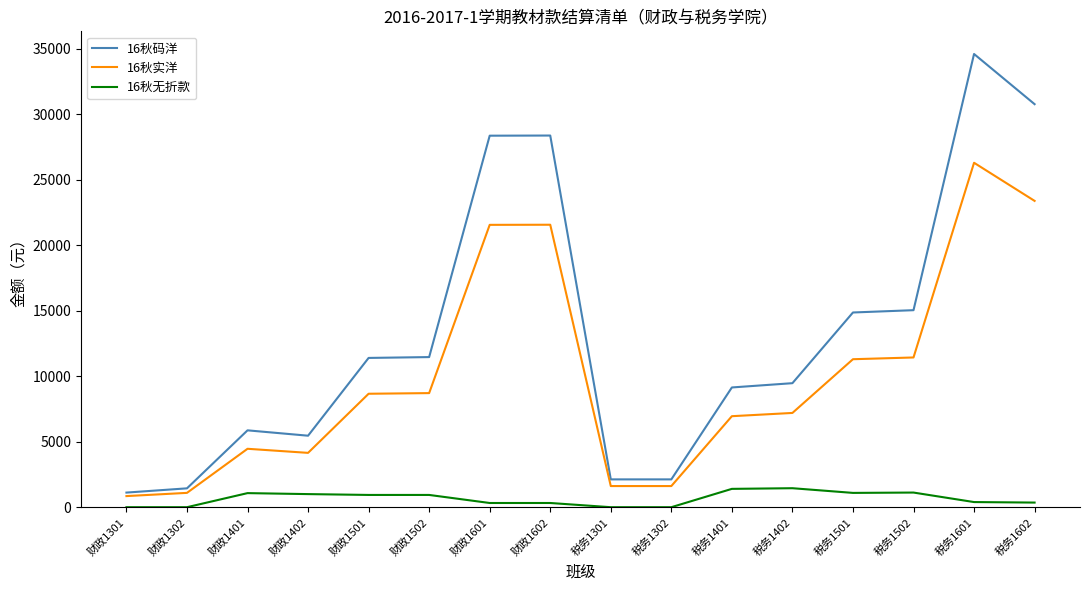

Does the chart have visible grid lines?

No